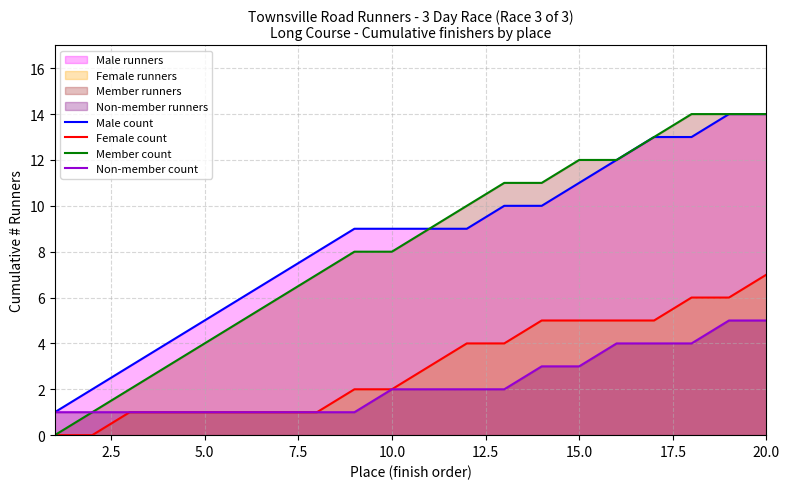

At which category is the sum across all series the highest?

20.0